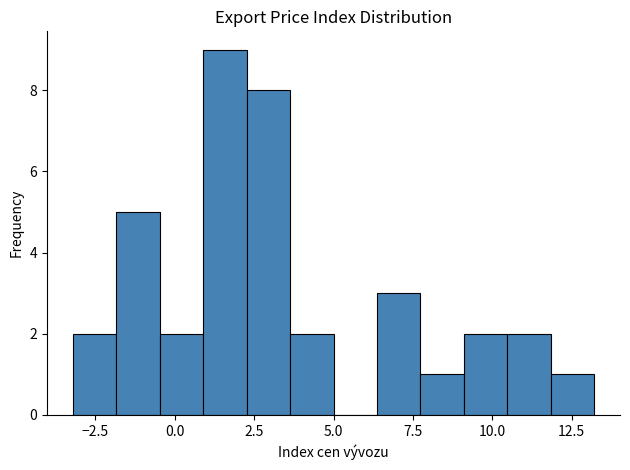

Read against the x-axis, roughly where is the centre of the tallest bar?

1.5